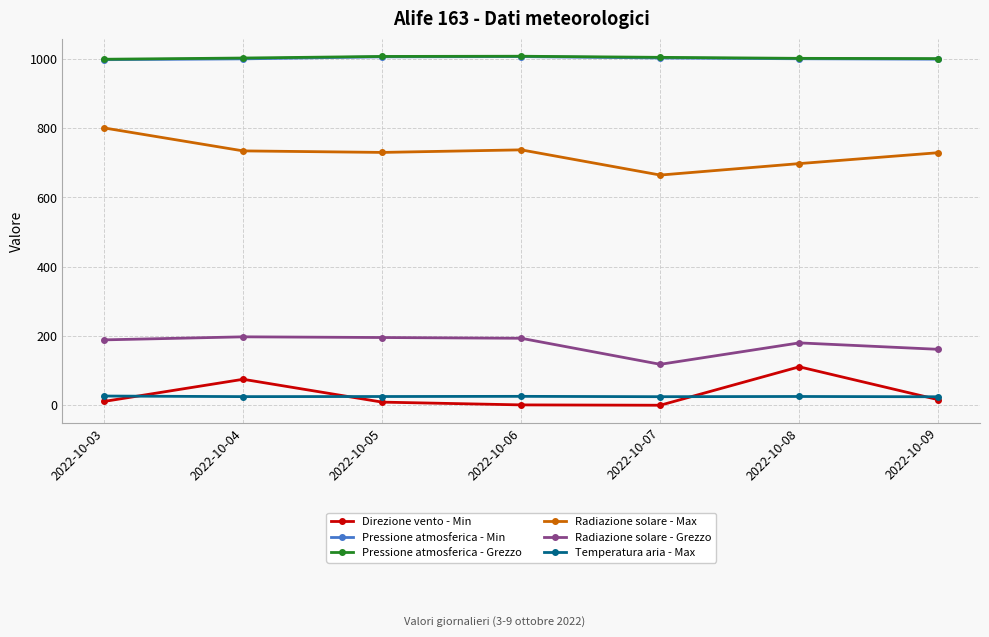

Is the value of Radiazione solare - Max at 2022-10-07 greater than the value of Pressione atmosferica - Grezzo at 2022-10-09?

No